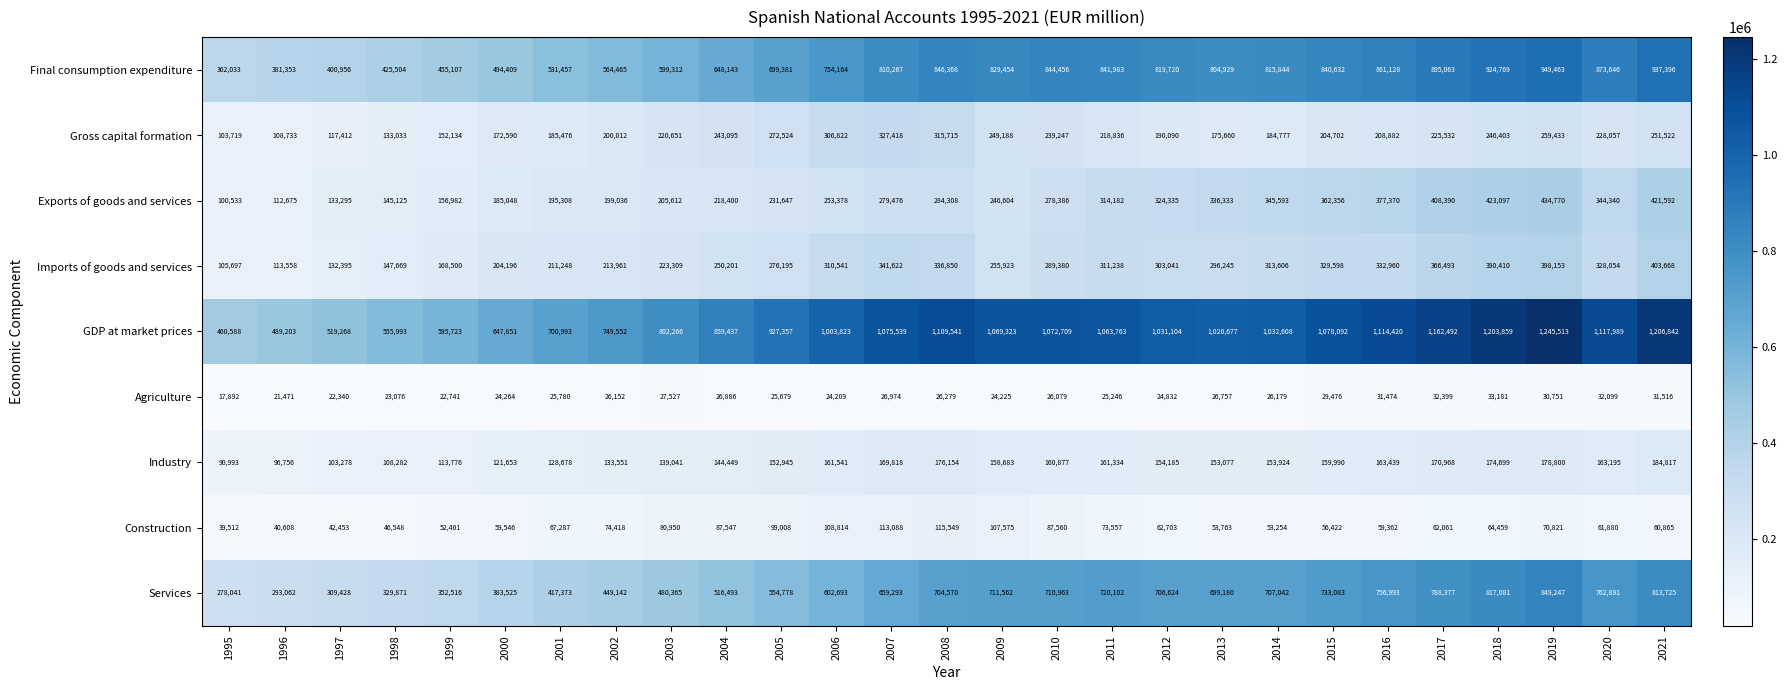

Count the number of data series in this chart.

9